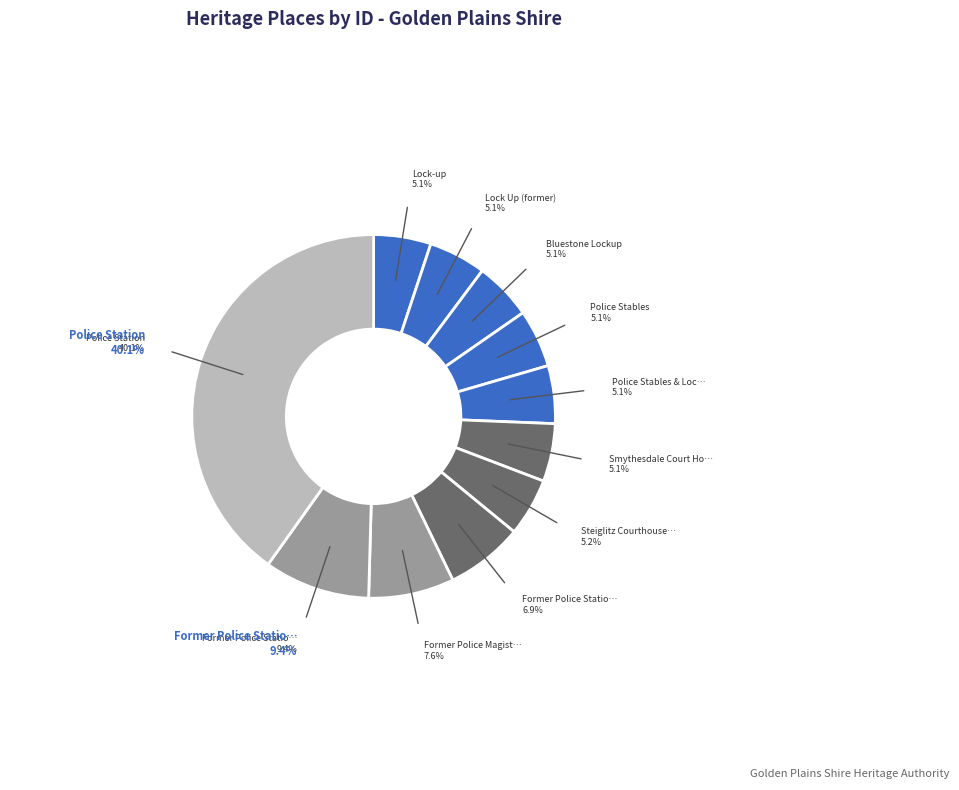

What percentage is NOT represented by Steiglitz Courthouse (former)?

94.8%